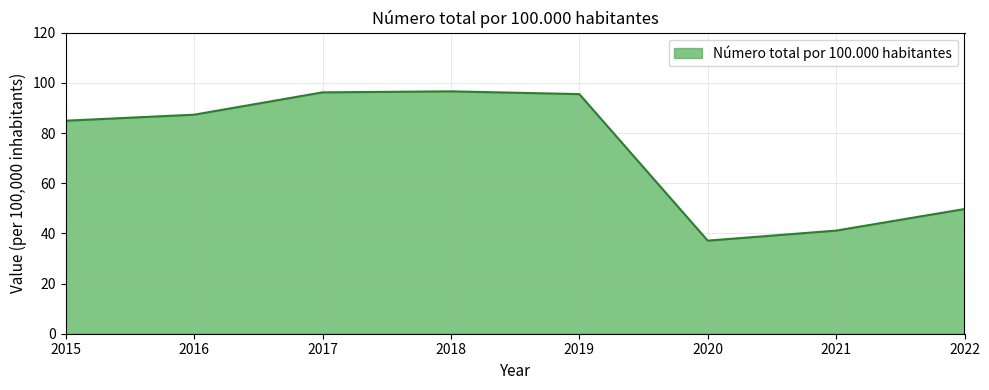

True or false: the data shows 96.2 at 2017.

True